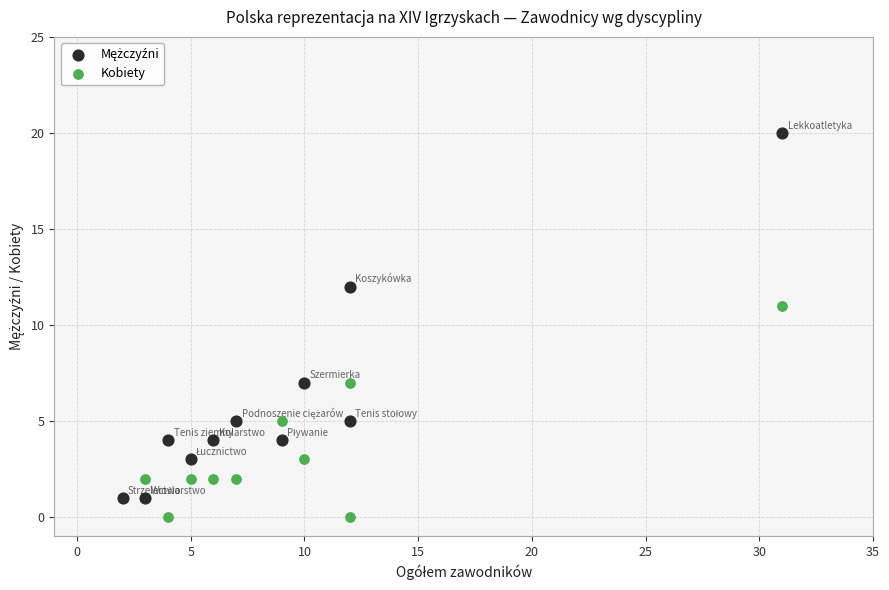

Across all series, what Y value is closest to 10?

11